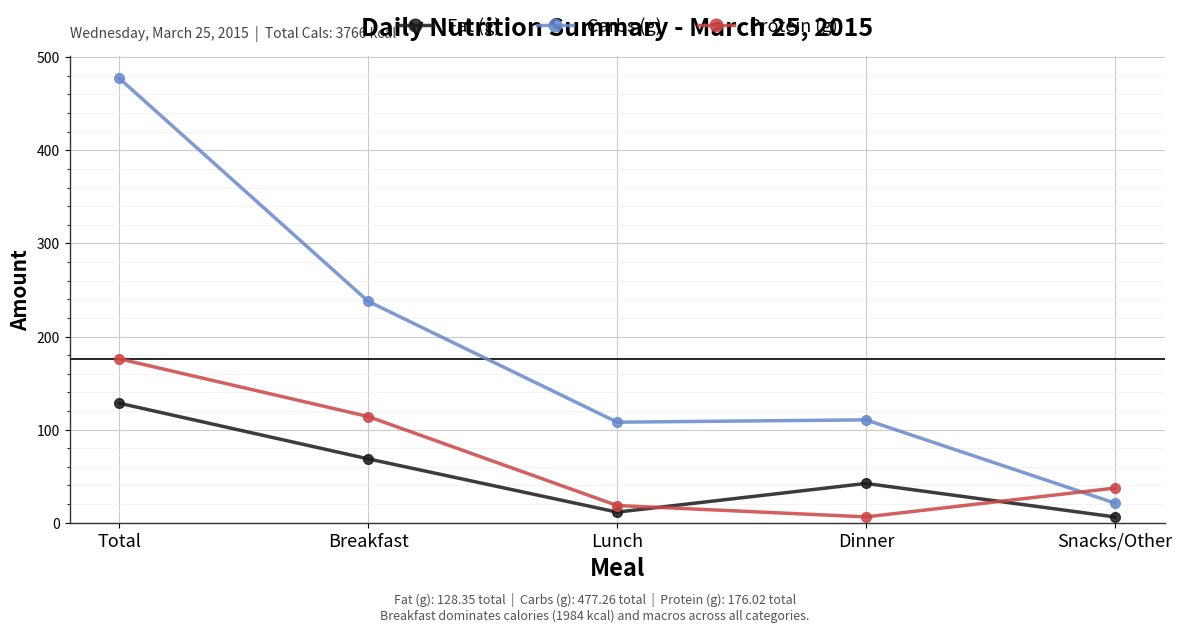

What position from the left is Lunch?

3